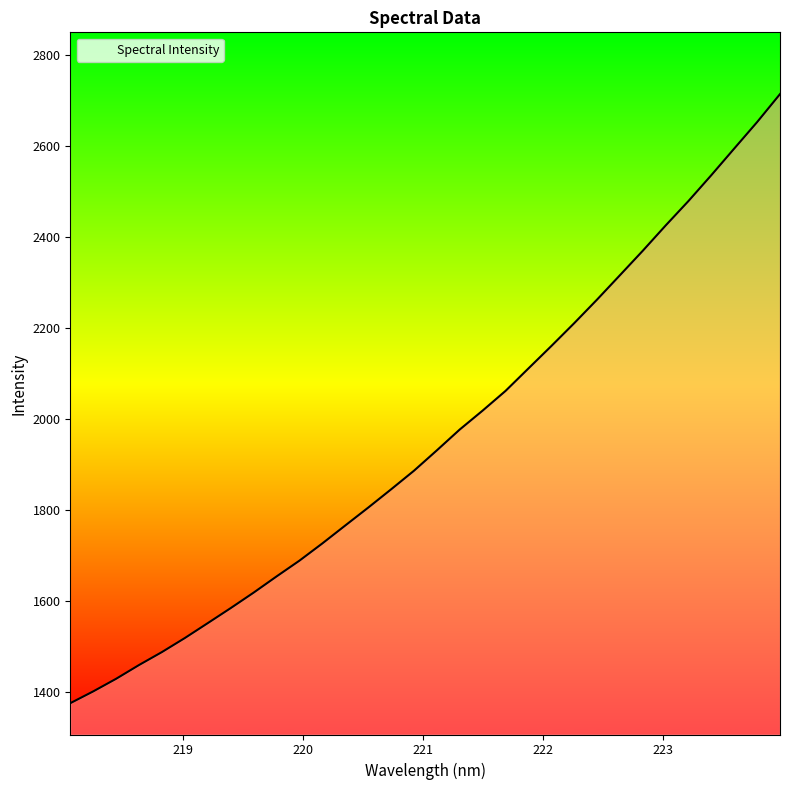

What is the average value?

1956.5